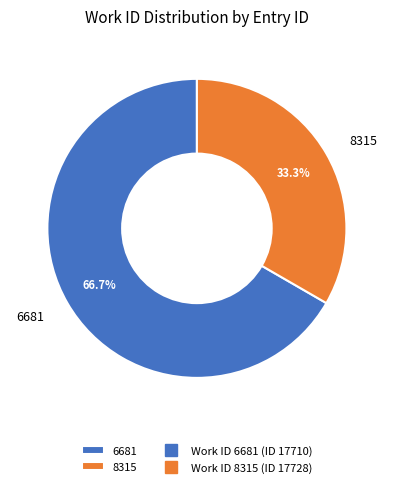

Which slice is the largest?

6681